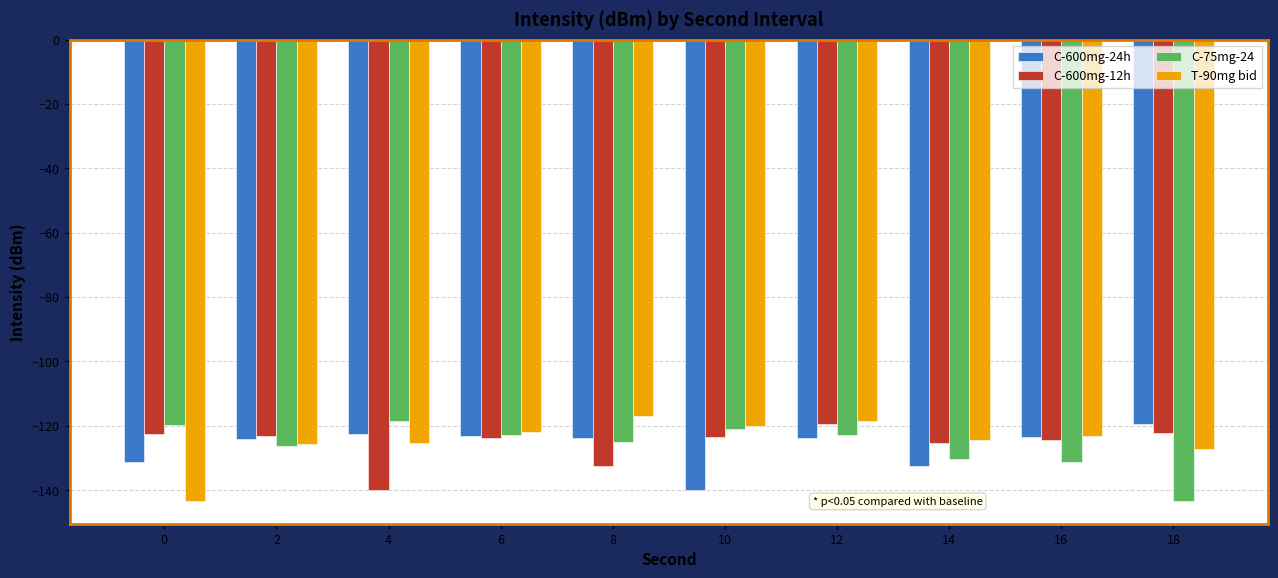

The value of C-75mg-24 at 10 is -84.7. True or false?

False